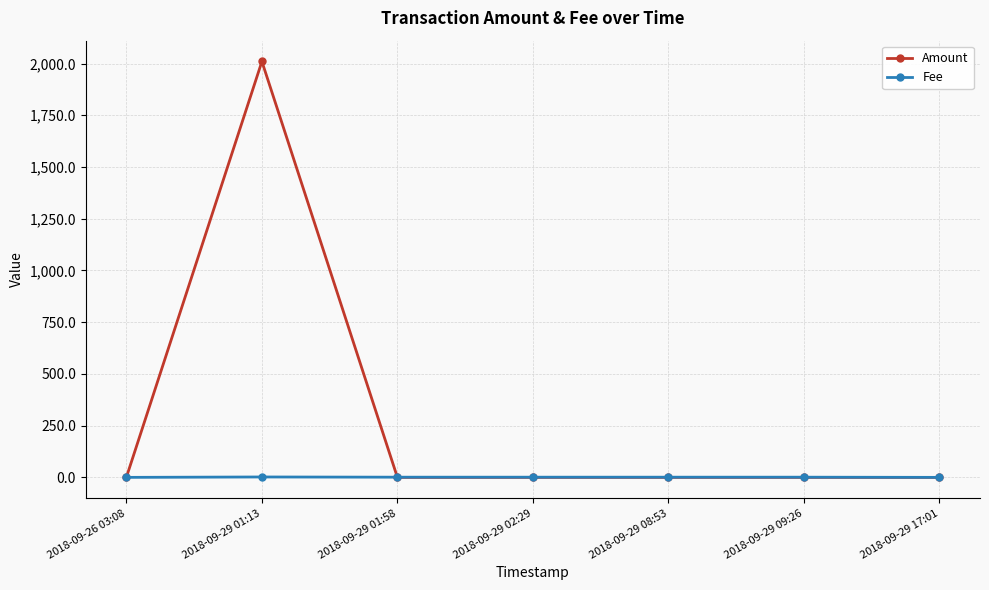

True or false: Amount has a value of 0.0 at 2018-09-29 08:53.

True